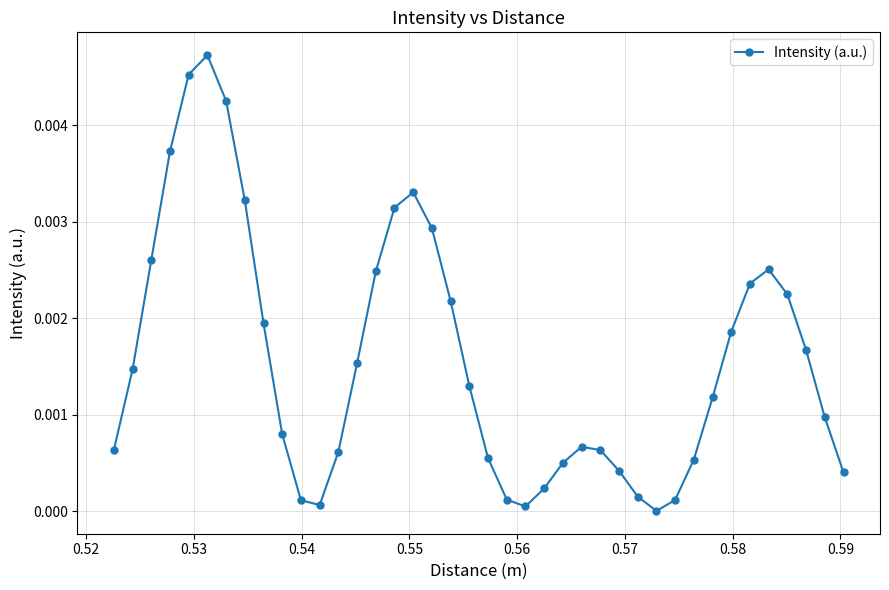

True or false: there are more than 1 points higher than both neighbors.

True